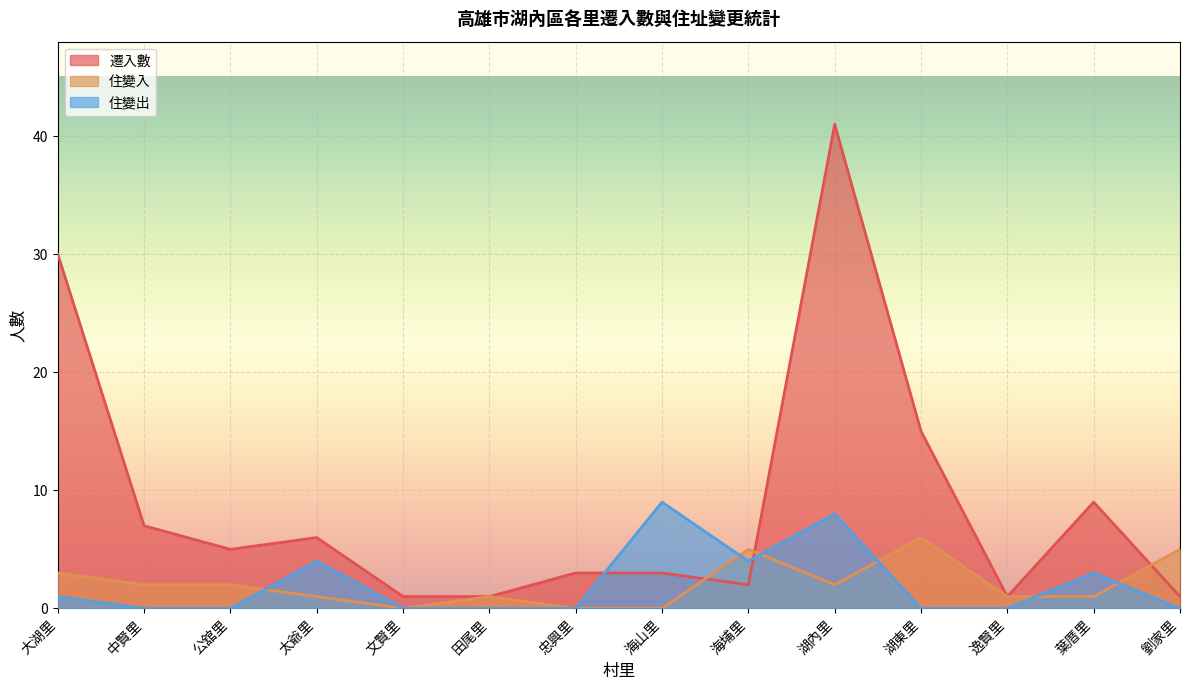

Does the chart display data point markers on the line(s)?

No